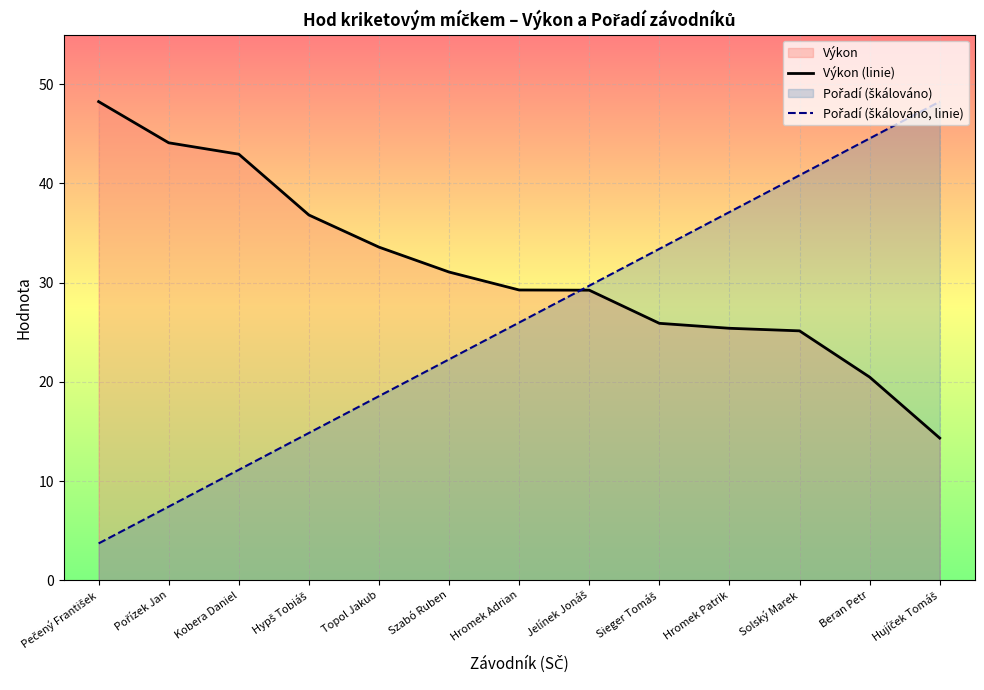

True or false: Pořadí (škálováno, linie) has more than 2 points higher than both neighbors.

False